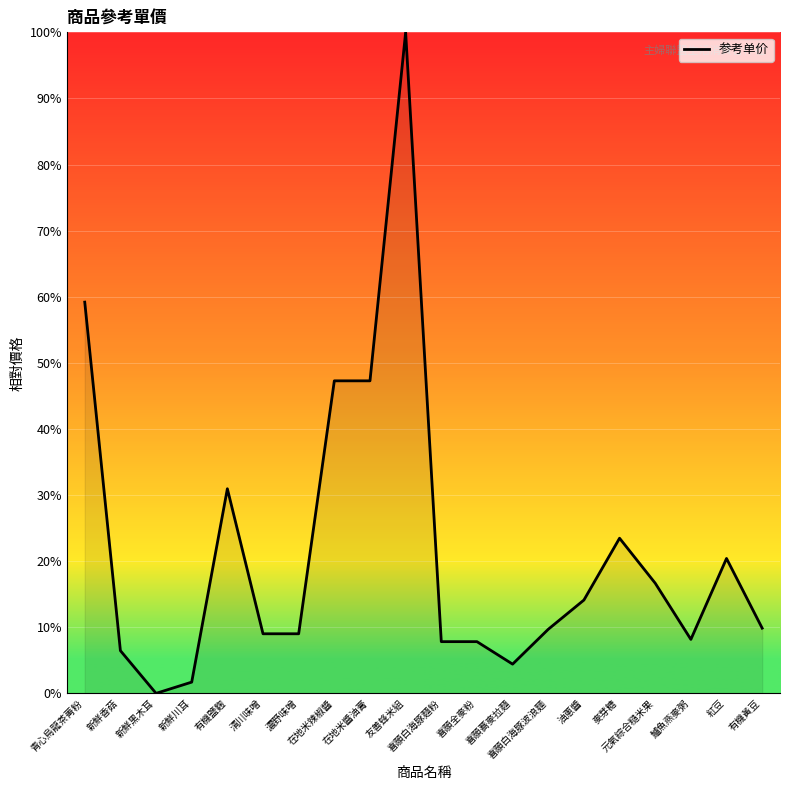

The value at 在地米辣椒醬 is 25.6. True or false?

False